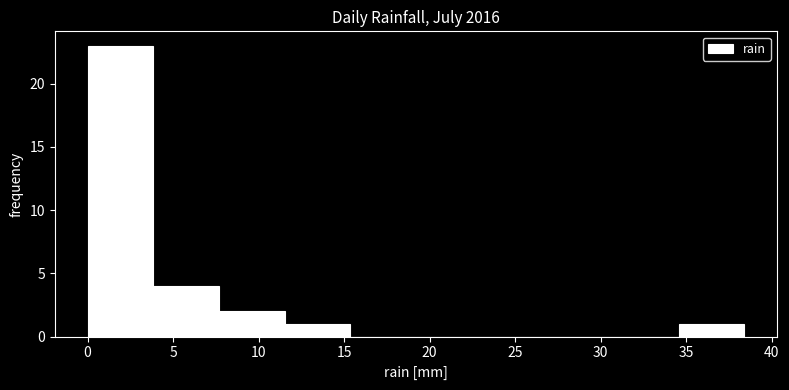

How tall is the bar that spans 34.5 to 38.5 on the x-axis? Neither the bar edges nor the heights are printed on the chart, so give them approximately, as read against the axes.

1